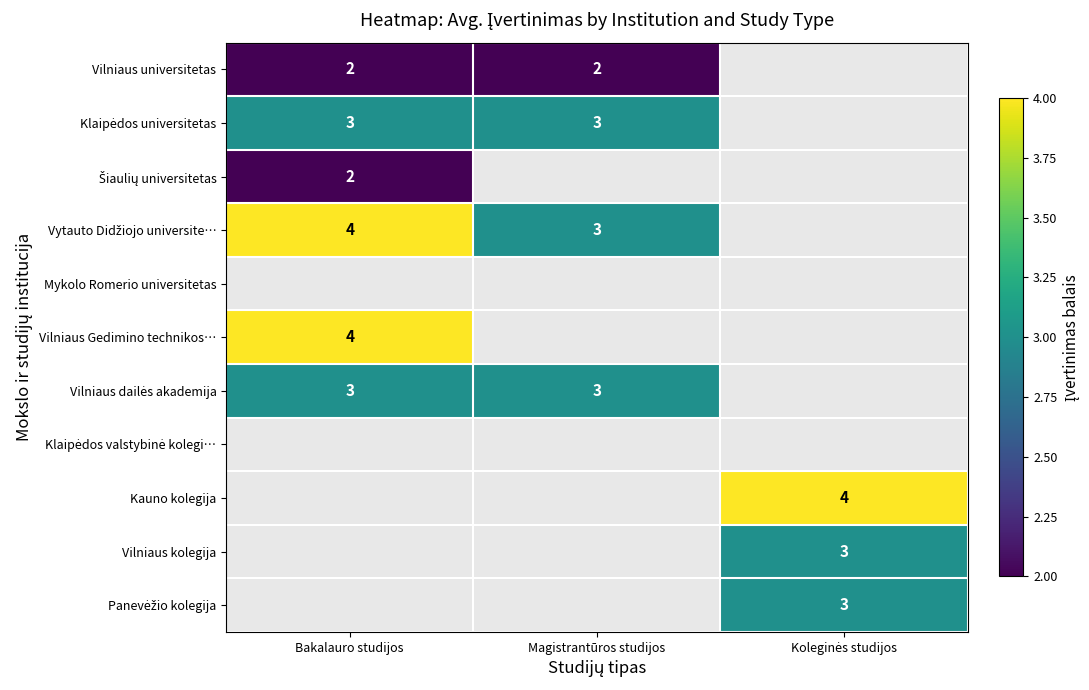

The value of Vilniaus Gedimino technikos… at Bakalauro studijos is 2. True or false?

False